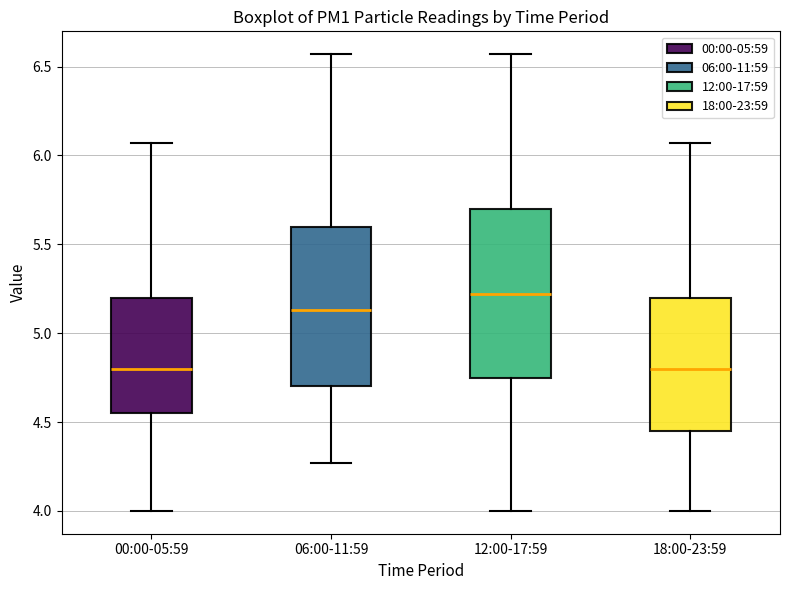

Reading left to right, transcribe this box plot: for each box, give where its median line is, the range the box spans, and where its two whiskers end, as read against the y-axis. The values are not printed on the chart, so give them approximately, as read against the axis.

00:00-05:59: median 4.80, box 4.55 to 5.20, whiskers 4.00 to 6.05
06:00-11:59: median 5.15, box 4.70 to 5.60, whiskers 4.25 to 6.55
12:00-17:59: median 5.20, box 4.75 to 5.70, whiskers 4.00 to 6.55
18:00-23:59: median 4.80, box 4.45 to 5.20, whiskers 4.00 to 6.05